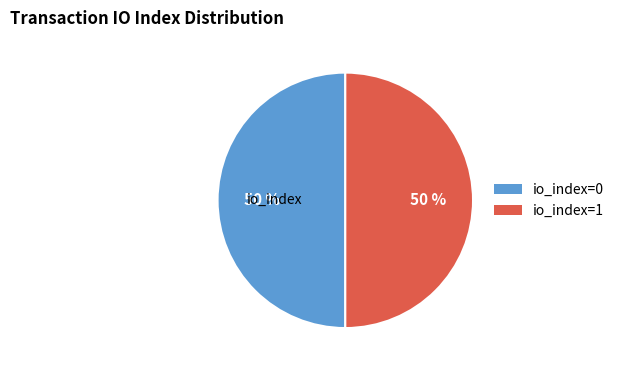

What is the ratio of the value at io_index=0 to the value at io_index=1?

1.0